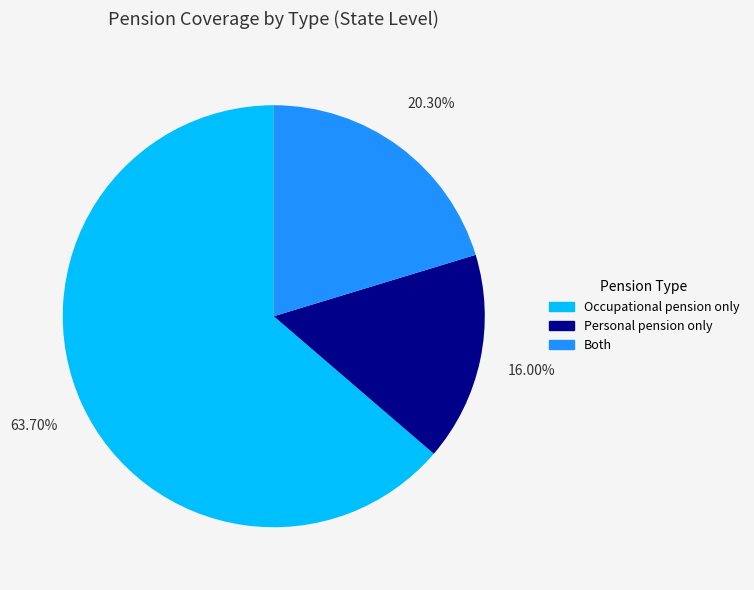

Which category has the biggest portion of the pie?

Occupational pension only